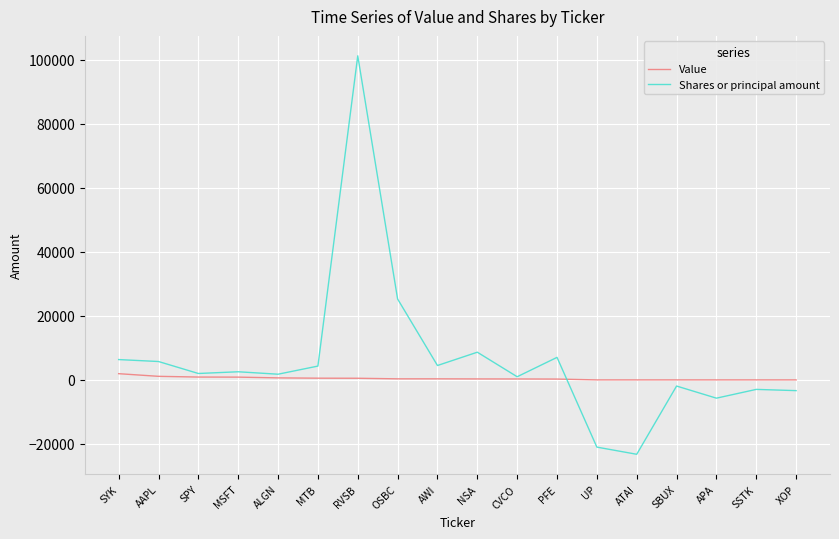

At which category does the chart reach its peak across all series?

RVSB